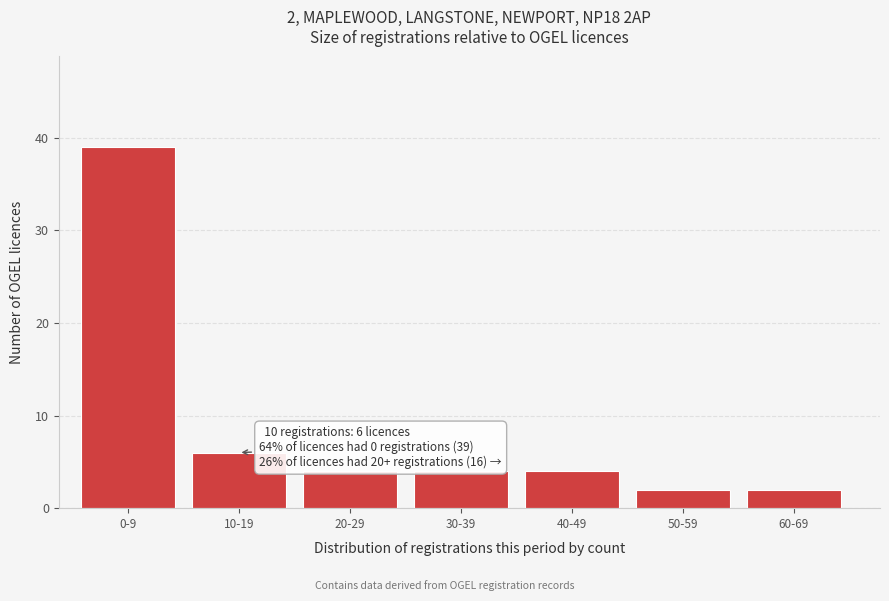

Reading right to left, transcribe all the data shown in this chart.

60-69=2	50-59=2	40-49=4	30-39=4	20-29=4	10-19=6	0-9=39